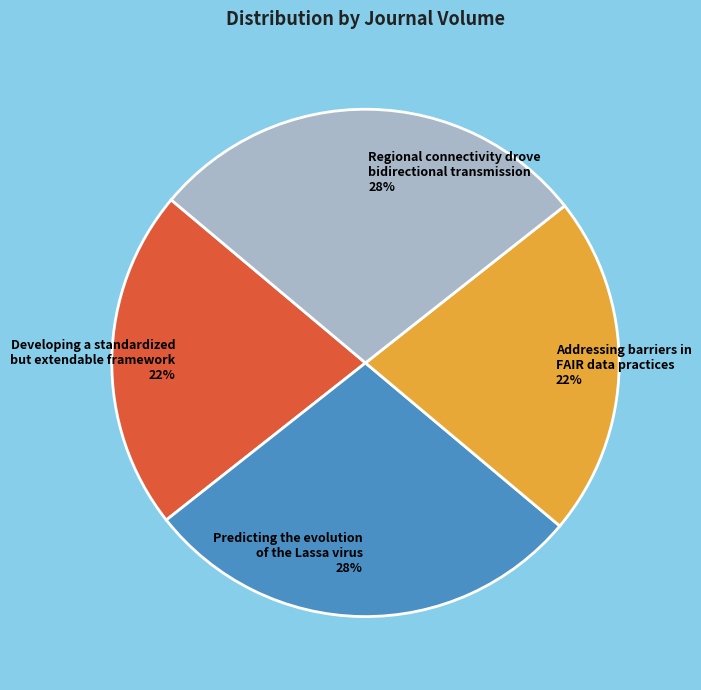

True or false: Addressing barriers in FAIR data practices accounts for 22% of the total.

True